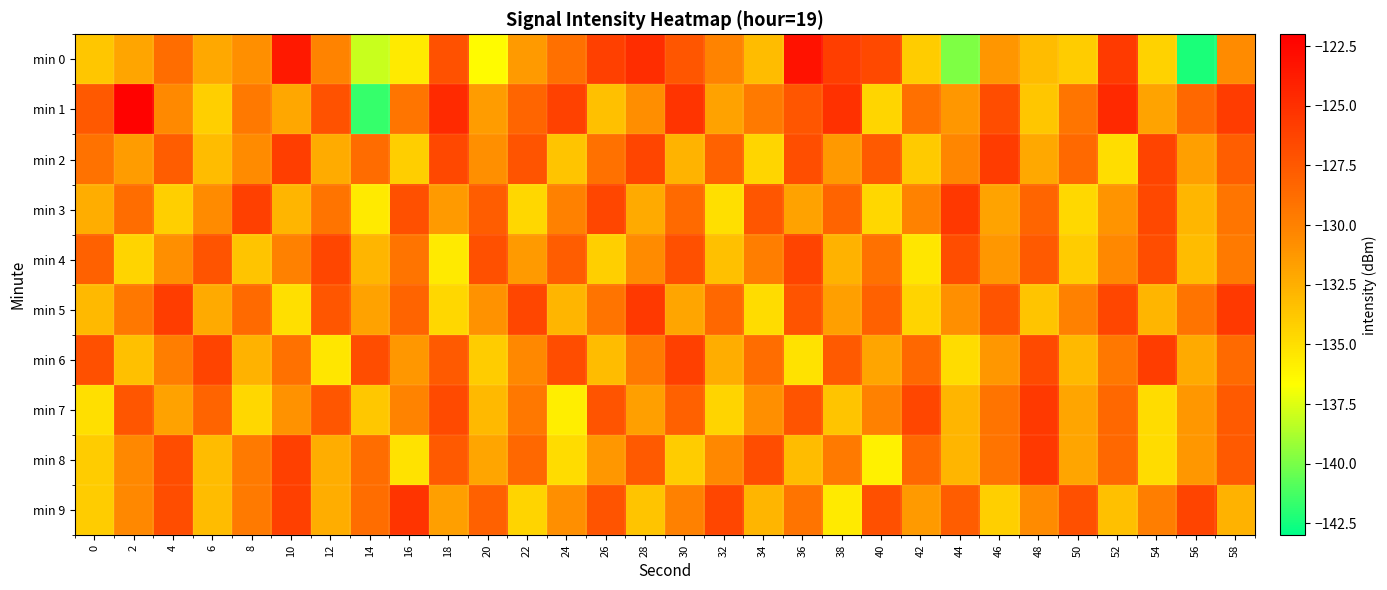

Reading right to left, what are all the values shown in this chart?

min 0: 58=-130.6	56=-142.3	54=-134.3	52=-125.7	50=-134.0	48=-133.2	46=-131.2	44=-139.8	42=-134.0	40=-126.5	38=-125.9	36=-123.2	34=-133.2	32=-130.2	30=-127.4	28=-124.8	26=-126.0	24=-128.9	22=-131.4	20=-136.5	18=-127.0	16=-135.6	14=-138.0	12=-130.1	10=-123.6	8=-130.8	6=-132.1	4=-128.8	2=-131.9	0=-133.7
min 1: 58=-125.7	56=-128.4	54=-131.9	52=-124.6	50=-129.3	48=-133.7	46=-126.8	44=-131.2	42=-128.9	40=-134.5	38=-125.1	36=-127.4	34=-129.6	32=-131.8	30=-125.2	28=-130.7	26=-133.4	24=-126.1	22=-128.3	20=-131.5	18=-124.6	16=-129.3	14=-141.7	12=-127.1	10=-132.0	8=-129.5	6=-134.2	4=-130.5	2=-122.2	0=-127.5
min 2: 58=-127.9	56=-131.6	54=-126.2	52=-134.9	50=-128.5	48=-132.1	46=-125.7	44=-130.3	42=-133.9	40=-127.6	38=-131.3	36=-126.9	34=-134.5	32=-128.1	30=-132.7	28=-126.3	26=-129.0	24=-133.6	22=-127.2	20=-130.8	18=-126.5	16=-134.1	14=-128.7	12=-132.3	10=-125.9	8=-130.6	6=-133.2	4=-127.8	2=-131.5	0=-129.1
min 3: 58=-129.3	56=-132.9	54=-126.5	52=-131.1	50=-134.7	48=-128.3	46=-131.9	44=-125.5	42=-130.1	40=-134.6	38=-128.2	36=-131.8	34=-127.4	32=-135.0	30=-128.6	28=-132.2	26=-126.4	24=-130.0	22=-134.6	20=-127.8	18=-131.4	16=-127.0	14=-135.6	12=-129.2	10=-132.8	8=-126.0	6=-130.6	4=-134.2	2=-128.8	0=-132.4
min 4: 58=-129.6	56=-133.2	54=-126.8	52=-130.4	50=-134.0	48=-127.6	46=-131.2	44=-126.8	42=-135.4	40=-129.0	38=-132.6	36=-126.2	34=-129.8	32=-133.4	30=-127.0	28=-130.6	26=-134.2	24=-127.8	22=-131.4	20=-127.0	18=-135.6	16=-129.2	14=-132.8	12=-126.4	10=-130.0	8=-133.6	6=-127.2	4=-130.8	2=-134.4	0=-128.0
min 5: 58=-125.6	56=-129.2	54=-132.8	52=-126.4	50=-130.0	48=-133.6	46=-127.2	44=-130.8	42=-134.4	40=-128.0	38=-131.6	36=-127.2	34=-134.8	32=-128.4	30=-132.0	28=-125.6	26=-129.2	24=-132.8	22=-126.4	20=-131.0	18=-134.6	16=-128.2	14=-131.8	12=-127.4	10=-135.0	8=-128.6	6=-132.2	4=-125.8	2=-129.4	0=-133.0
min 6: 58=-128.6	56=-132.2	54=-125.8	52=-129.4	50=-133.0	48=-126.6	46=-131.2	44=-134.8	42=-128.4	40=-132.0	38=-127.6	36=-135.2	34=-128.8	32=-132.4	30=-126.0	28=-129.6	26=-133.2	24=-126.8	22=-130.4	20=-134.0	18=-127.6	16=-131.2	14=-126.8	12=-135.4	10=-129.0	8=-132.6	6=-126.2	4=-129.8	2=-133.4	0=-127.0
min 7: 58=-127.6	56=-131.2	54=-134.8	52=-128.4	50=-132.0	48=-125.6	46=-129.2	44=-132.8	42=-126.4	40=-130.0	38=-133.6	36=-127.2	34=-130.8	32=-134.4	30=-128.0	28=-131.6	26=-127.2	24=-135.8	22=-129.4	20=-133.0	18=-126.6	16=-130.2	14=-133.8	12=-127.4	10=-131.0	8=-134.6	6=-128.2	4=-131.8	2=-127.4	0=-135.0
min 8: 58=-127.6	56=-131.2	54=-134.8	52=-128.4	50=-132.0	48=-125.6	46=-129.2	44=-132.8	42=-128.4	40=-136.0	38=-129.6	36=-133.2	34=-126.8	32=-130.4	30=-134.0	28=-127.6	26=-131.2	24=-134.8	22=-128.4	20=-132.0	18=-127.6	16=-135.2	14=-128.8	12=-132.4	10=-126.0	8=-129.6	6=-133.2	4=-126.8	2=-130.4	0=-134.0
min 9: 58=-132.6	56=-126.2	54=-129.8	52=-133.4	50=-127.0	48=-130.6	46=-134.2	44=-127.8	42=-131.4	40=-127.0	38=-135.6	36=-129.2	34=-132.8	32=-126.4	30=-130.0	28=-133.6	26=-127.2	24=-130.8	22=-134.4	20=-128.0	18=-131.6	16=-125.2	14=-128.8	12=-132.4	10=-126.0	8=-129.6	6=-133.2	4=-126.8	2=-130.4	0=-134.0